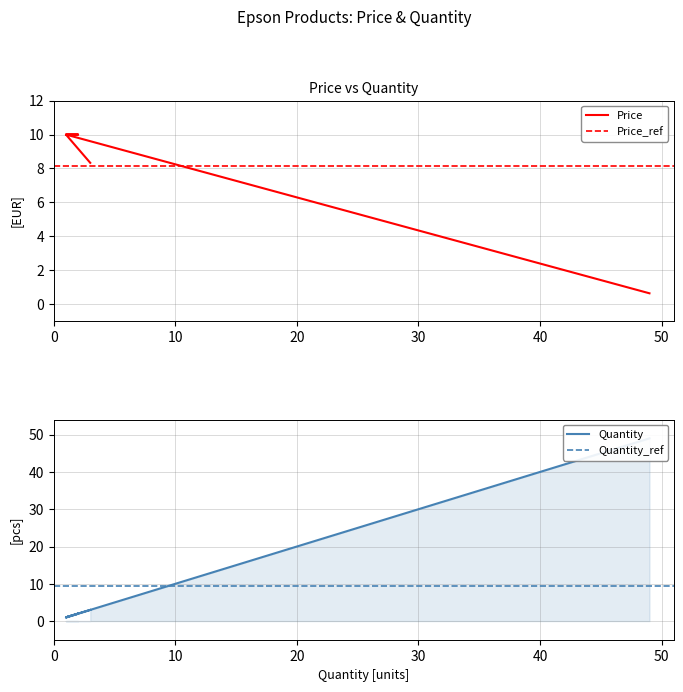

Is it true that Price equals 2.3 at C31C246011?

False